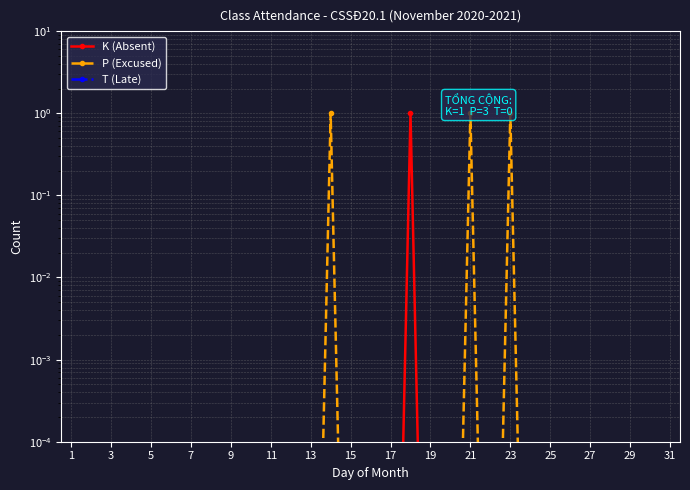

At which label does T (Late) reach its peak?

1